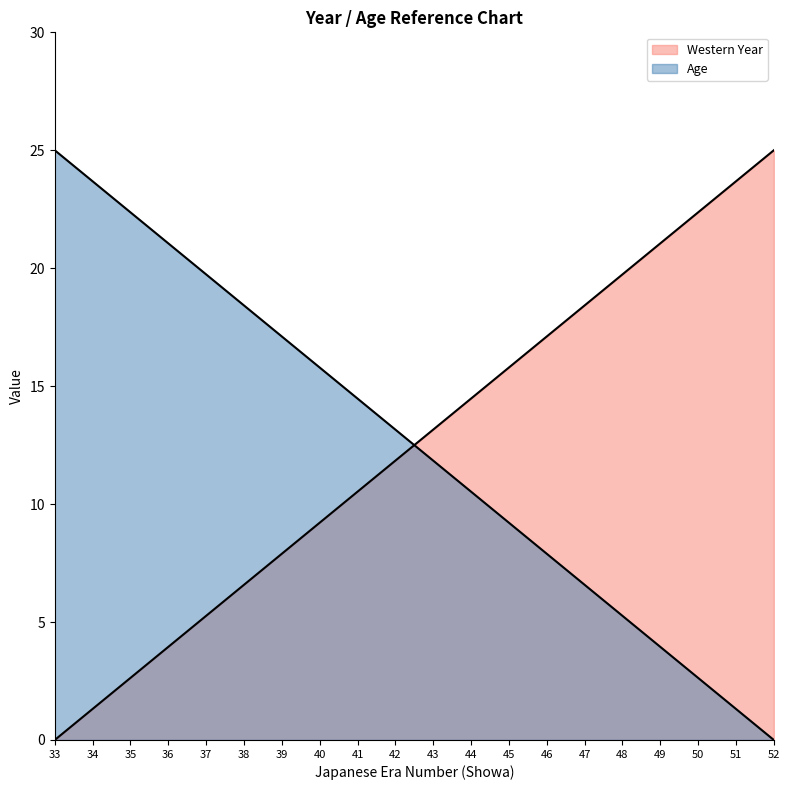

Which series ends up on top after the final intersection of Western Year and Age?

Western Year